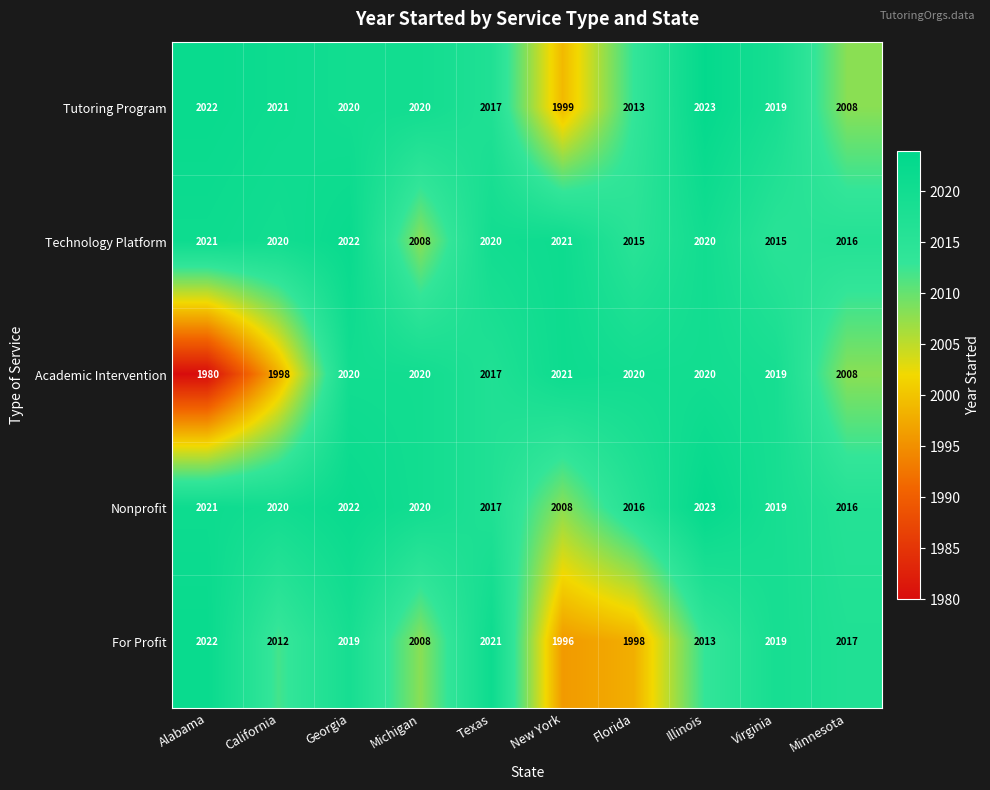

Count the number of categories in the chart.

10